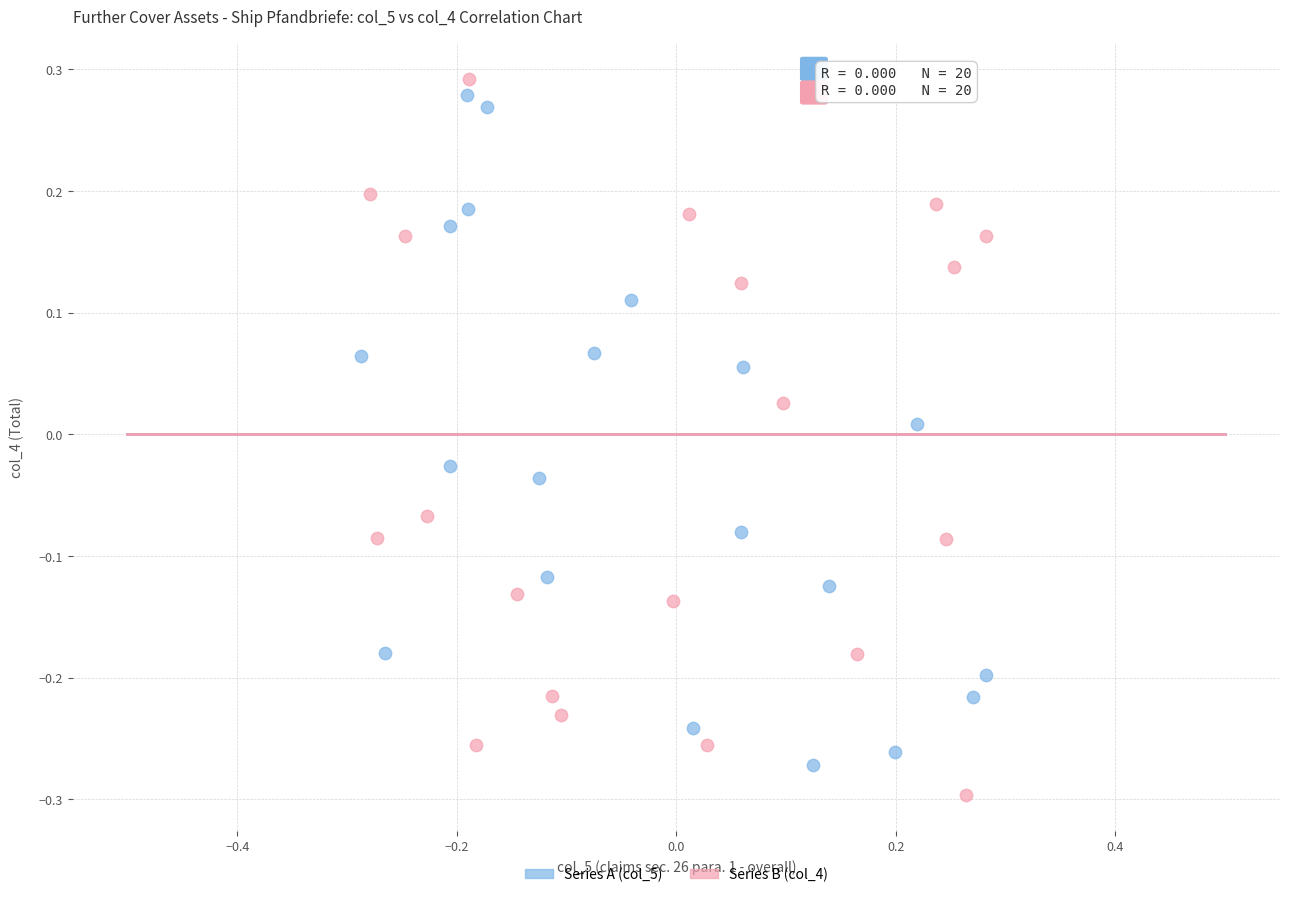

What are all the series names shown in the legend?

Series A (col_5), Series B (col_4)